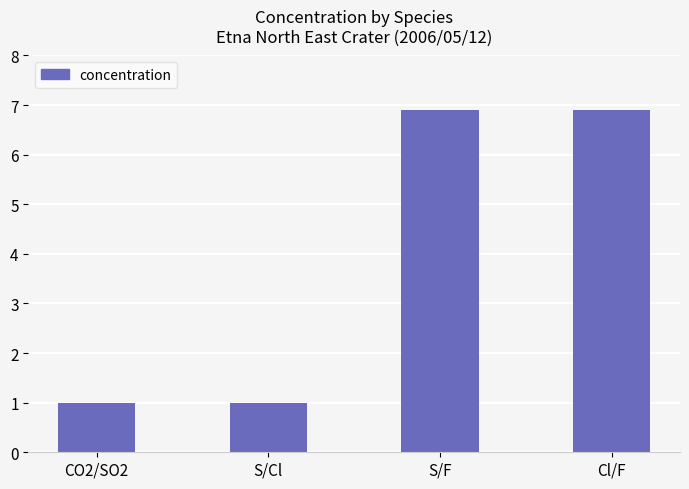

What is the approximate value at S/F?

6.9